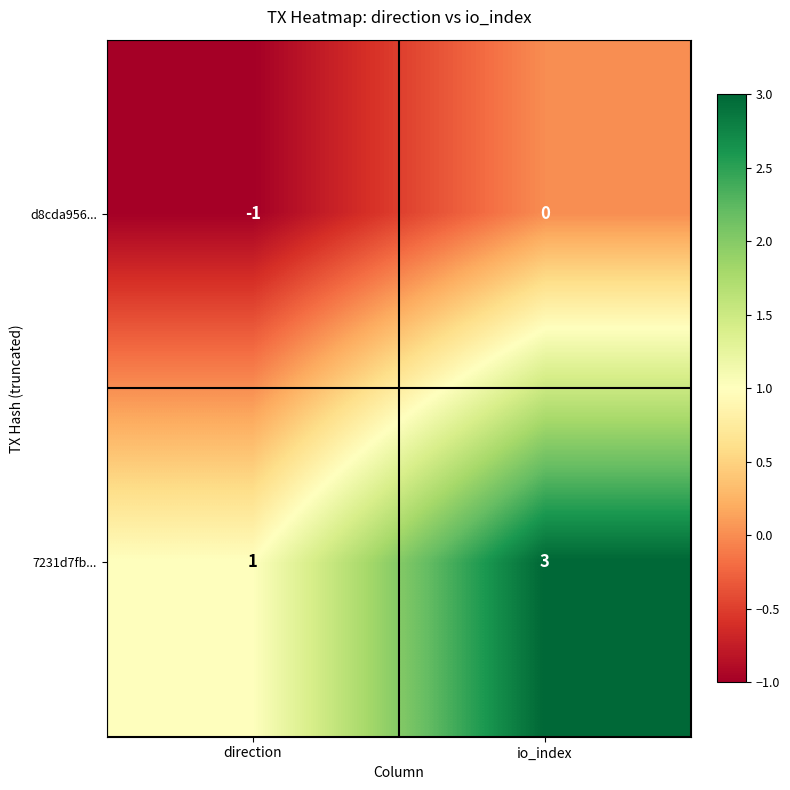

The value of d8cda956... at direction is -1. True or false?

True